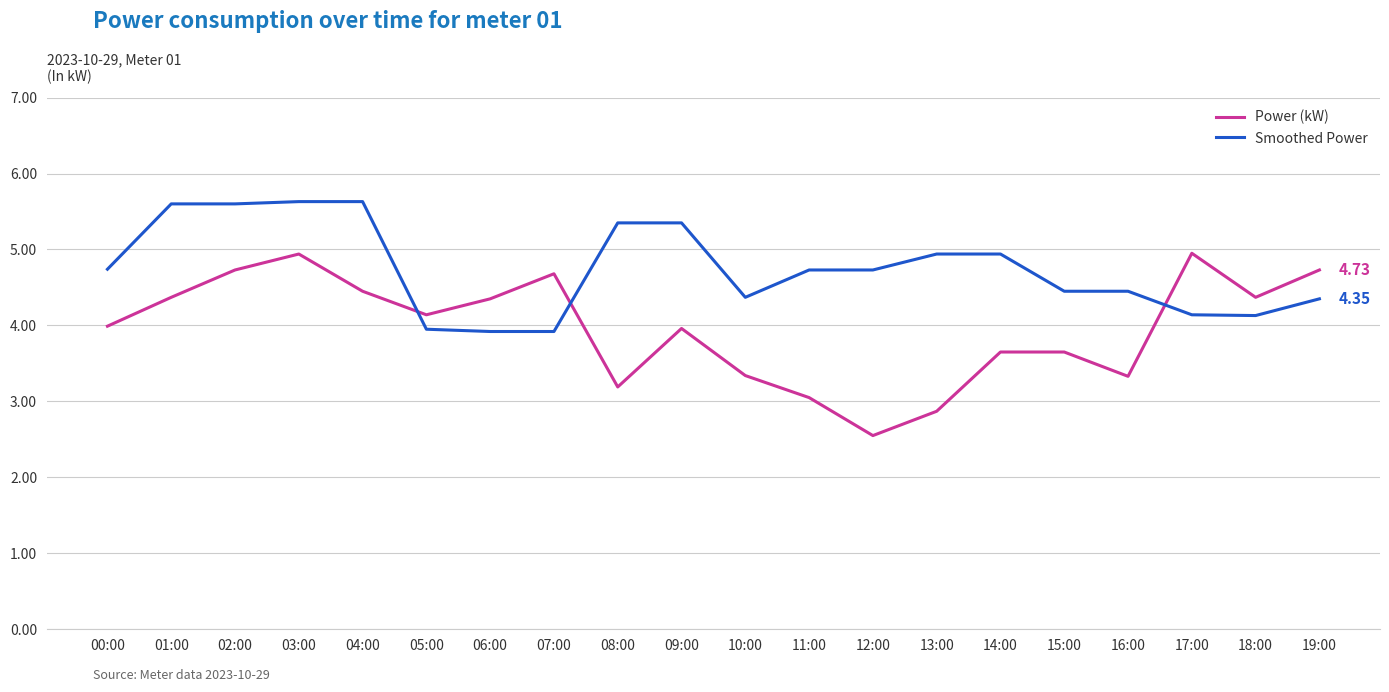

What is the total value across all series at 12:00?

7.3